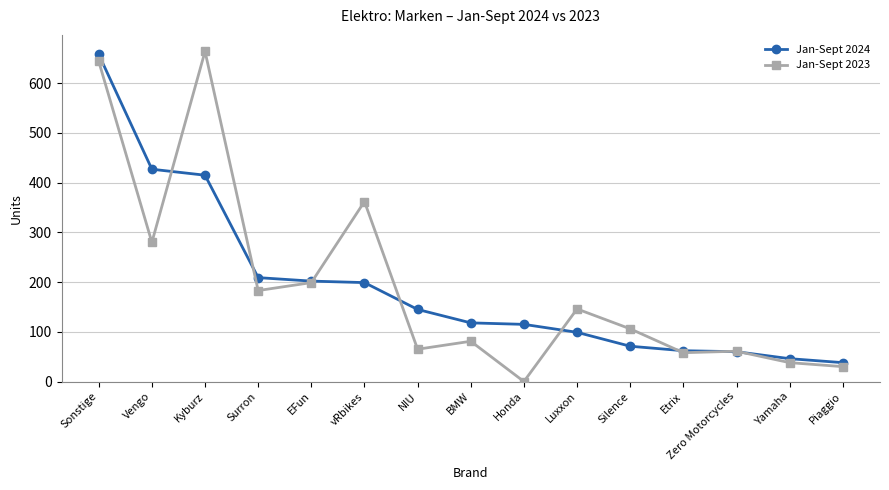

True or false: Jan-Sept 2023 and Jan-Sept 2024 intersect in this chart.

True